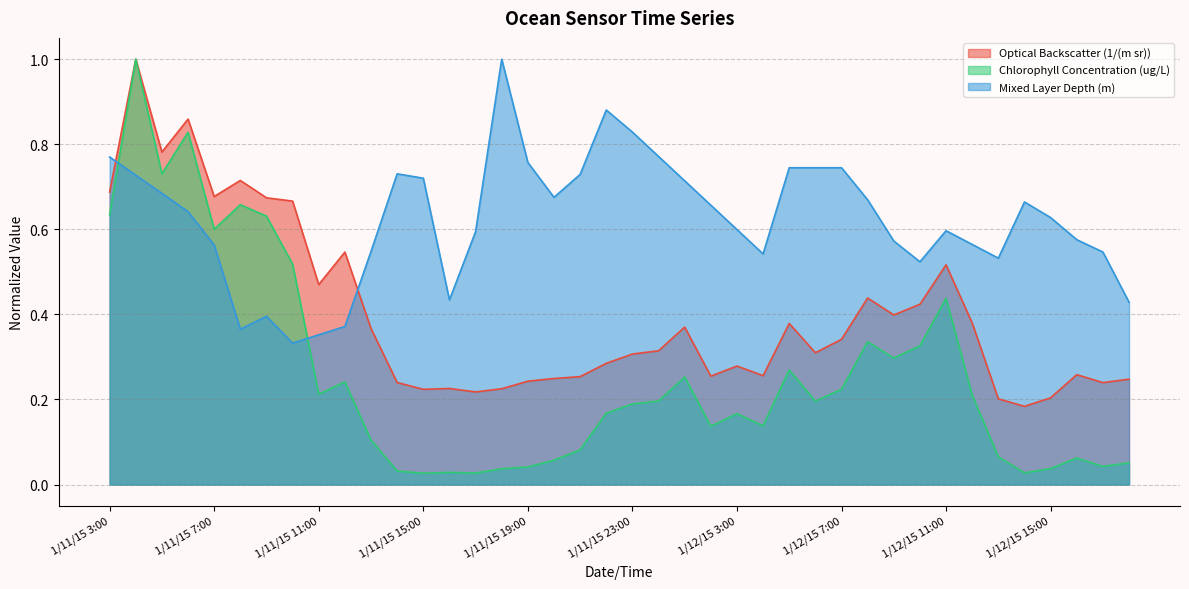

At 1/12/15 14:00, list the series in order from largest to smallest.

Mixed Layer Depth (m), Optical Backscatter (1/(m sr)), Chlorophyll Concentration (ug/L)